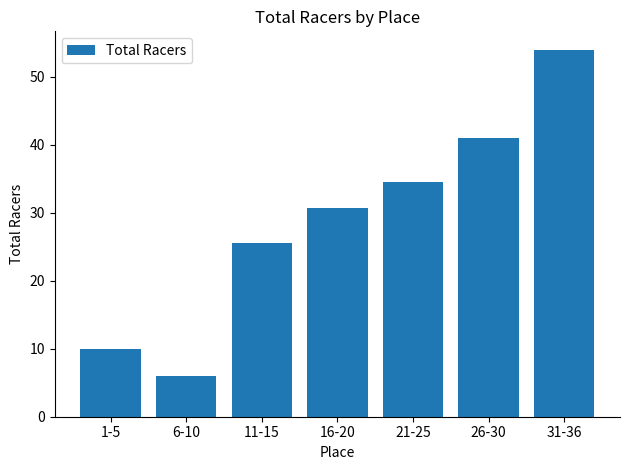

What is the label of the 6th bar from the right?

6-10